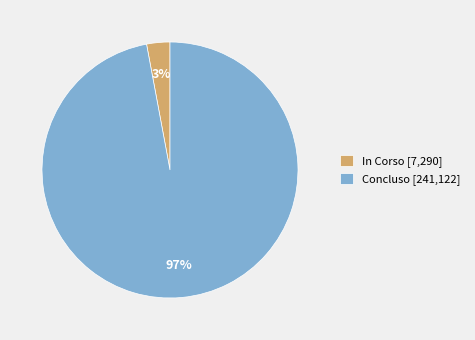

Do Concluso [241,122] and In Corso [7,290] together represent more than half of the pie?

Yes